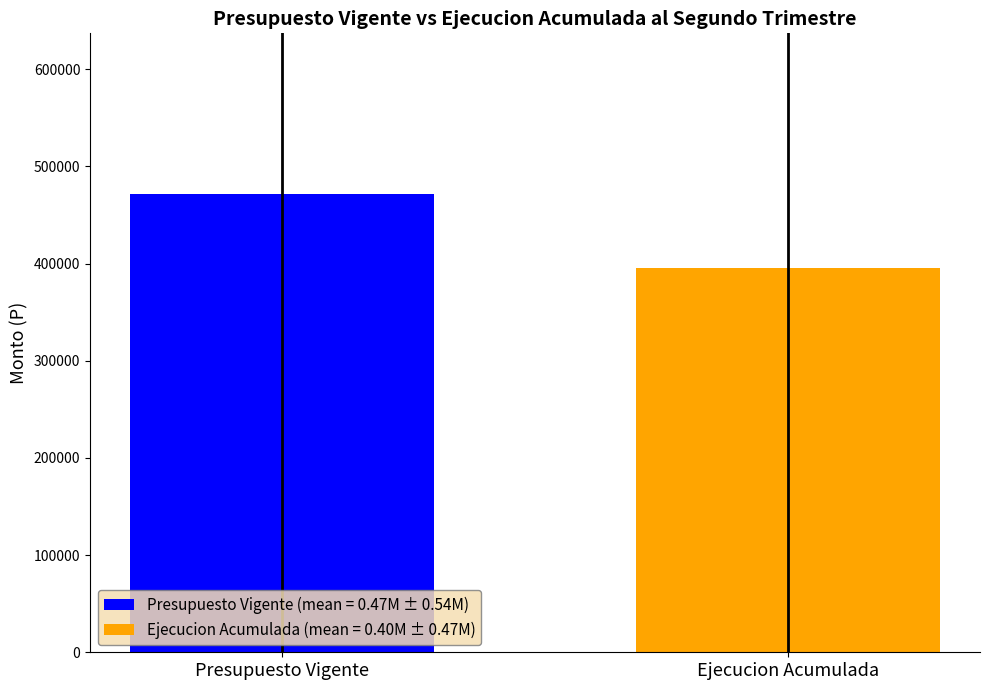

What is the minimum value shown in the chart?

395071.0